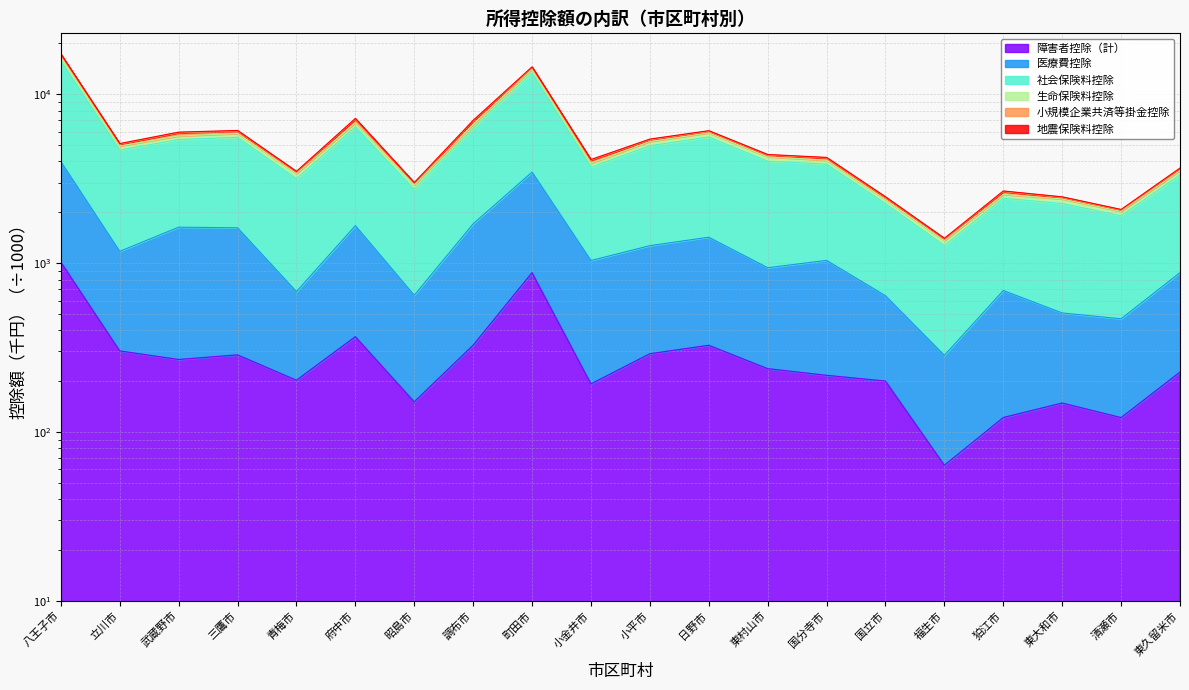

Where is the first local maximum for 地震保険料控除?

三鷹市